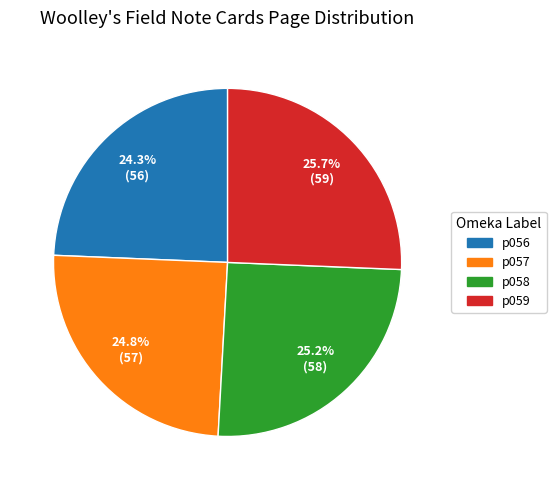

Is there any slice that represents more than half of the pie?

No